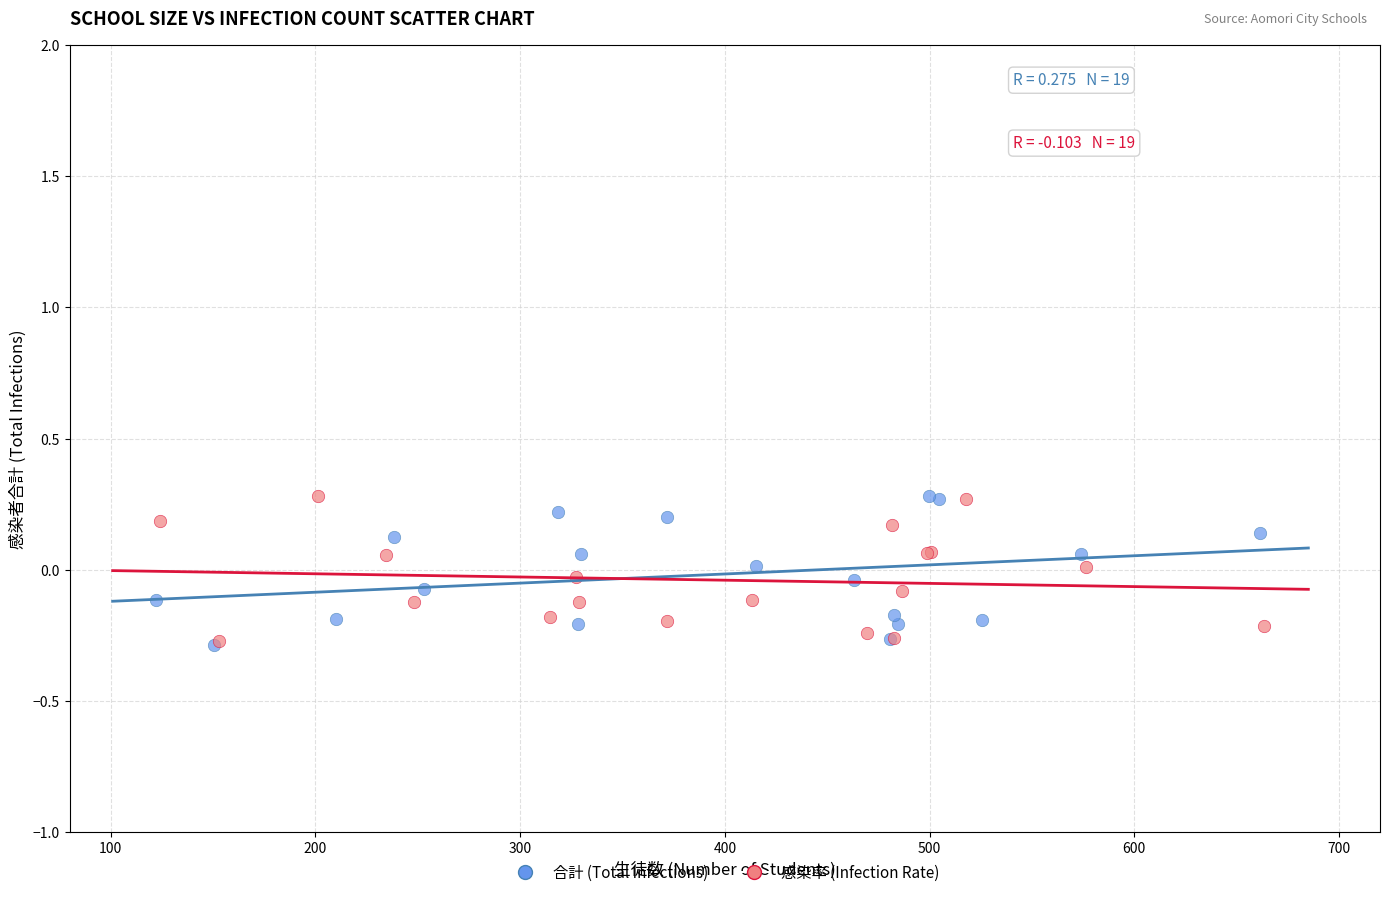

What are all the series names shown in the legend?

合計 (Total Infections), 感染率 (Infection Rate)